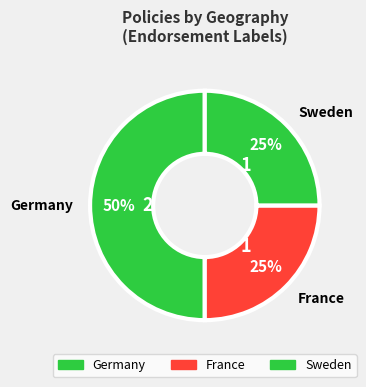

Is the sum of Germany and France greater than half?

Yes